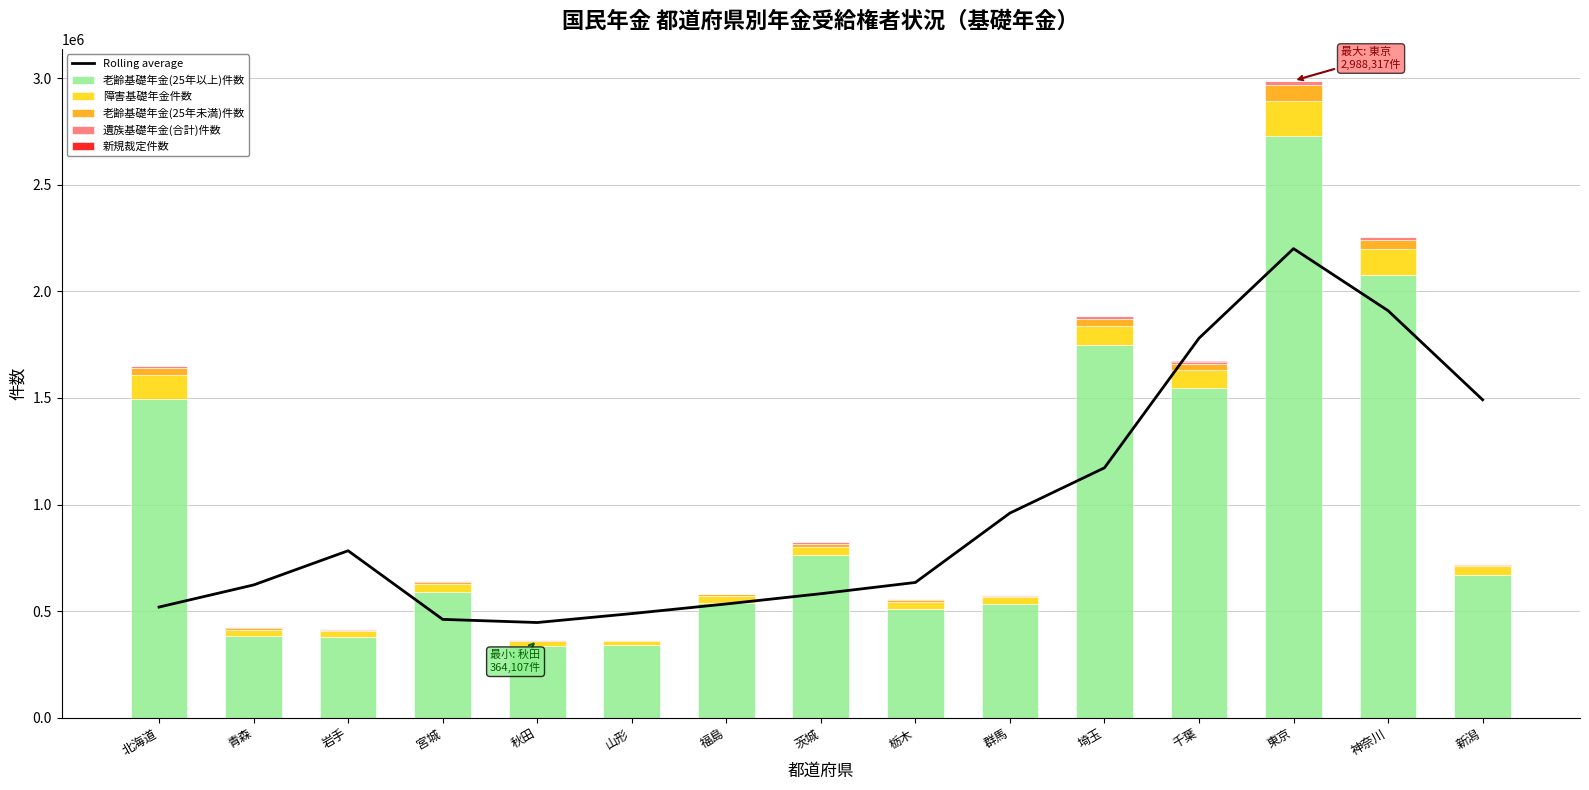

The 老齢基礎年金(25年未満)件数 series shows 7146.0 at 福島. True or false?

True